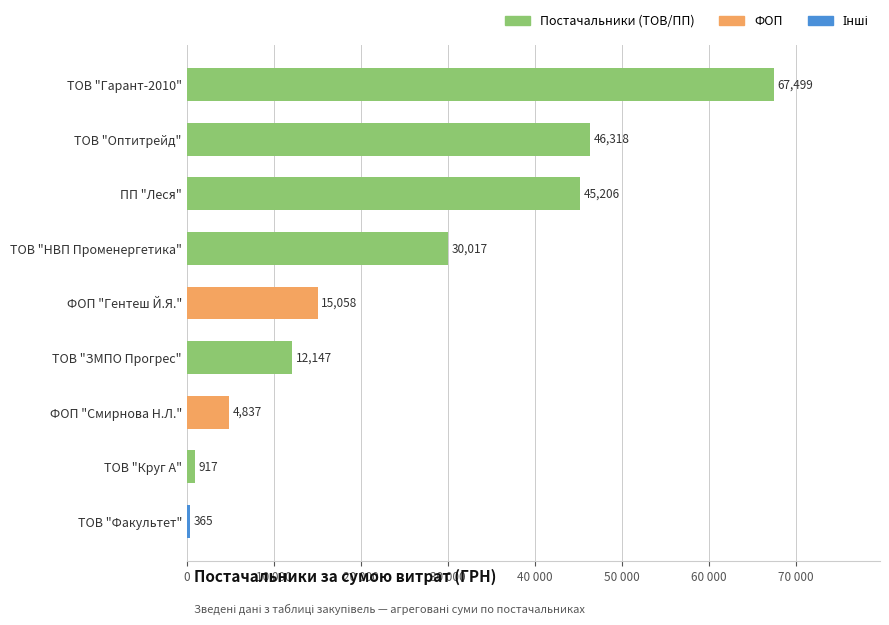

Are the bars horizontal?

Yes